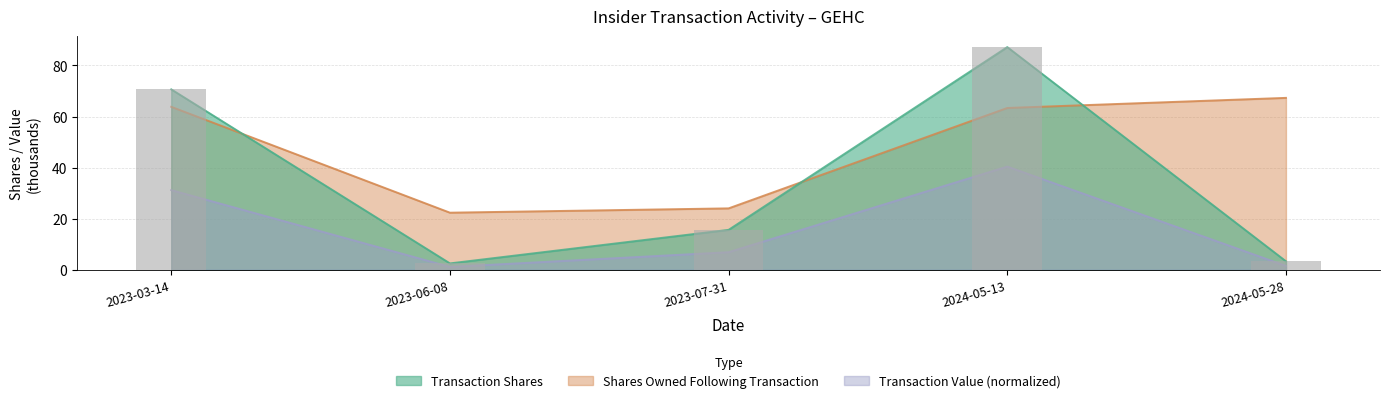

What is the average value?

35.8